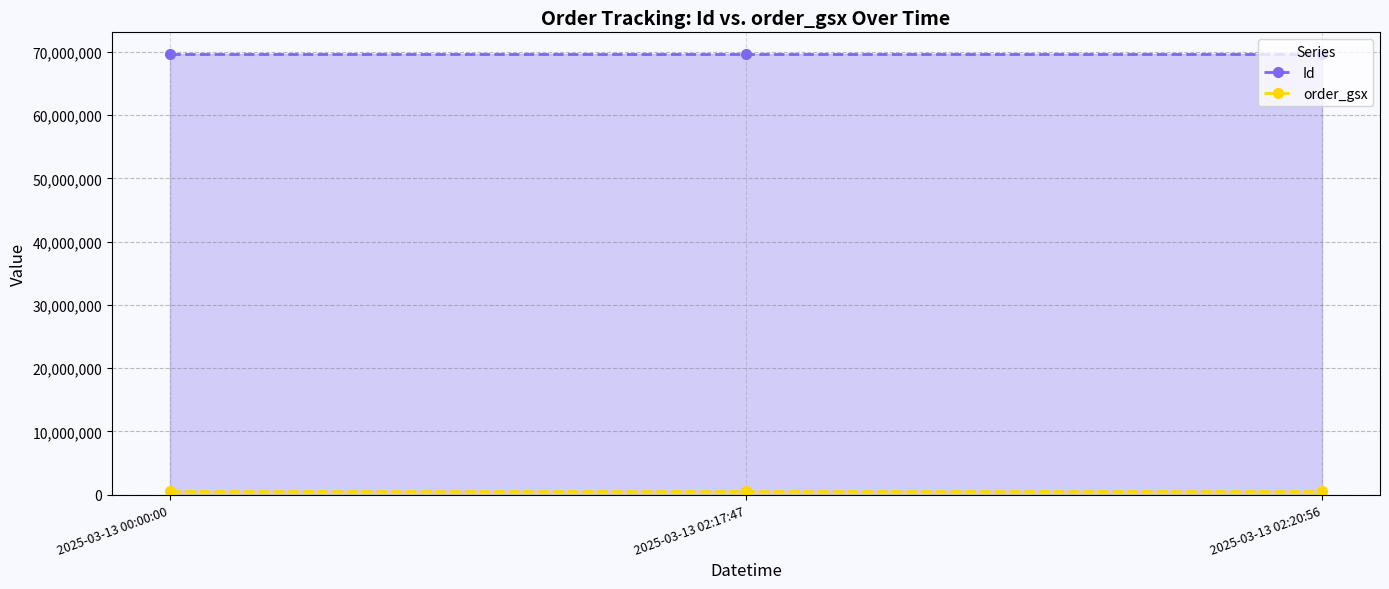

What is the sum of all order_gsx values?

1763709